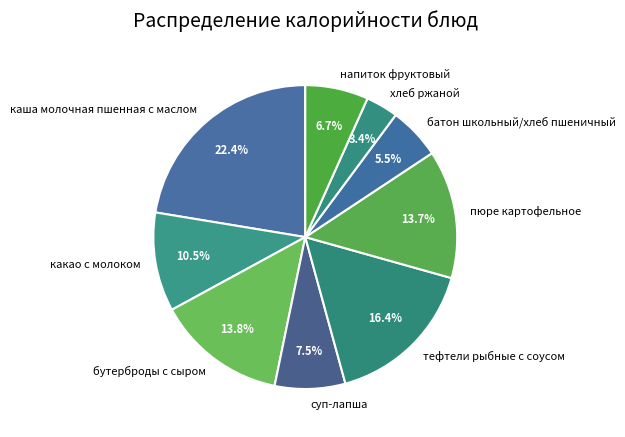

Approximately how many times larger is the value at пюре картофельное compared to тефтели рыбные с соусом?

0.8